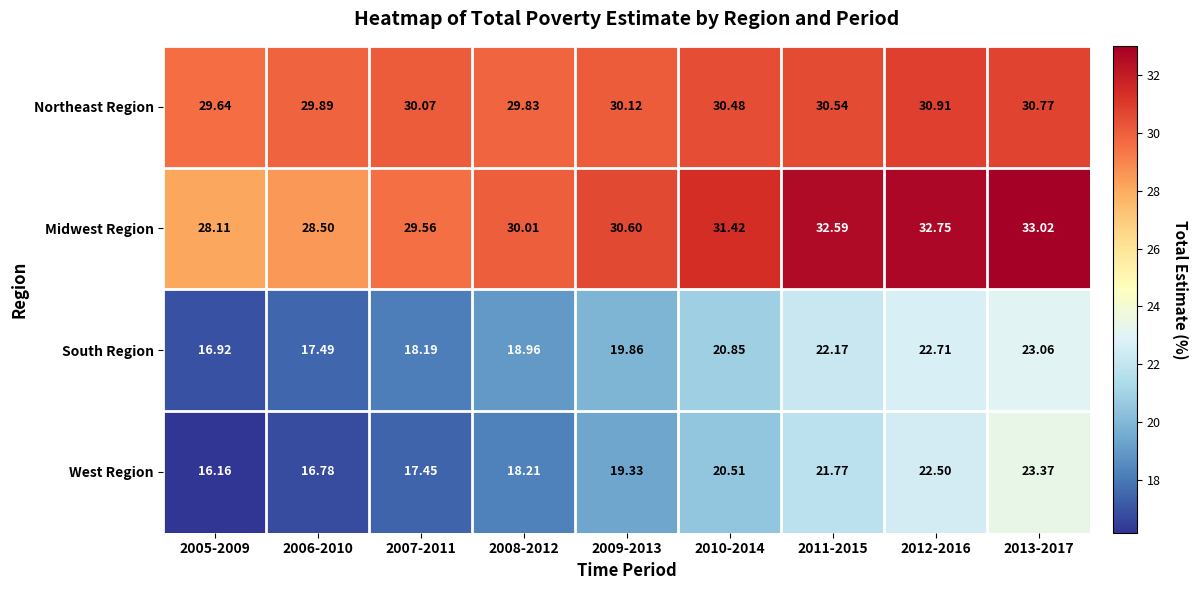

Count the number of data series in this chart.

4